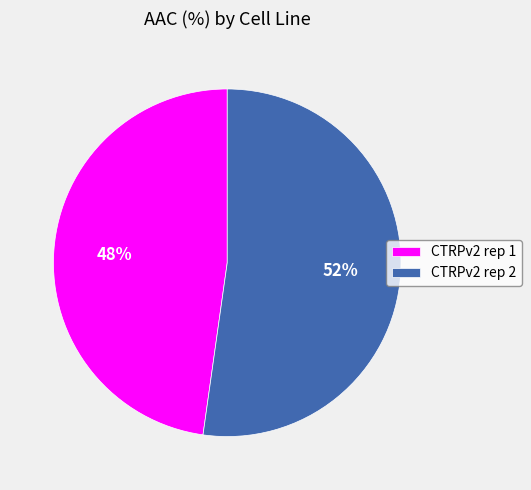

Is there a majority slice in this chart?

Yes